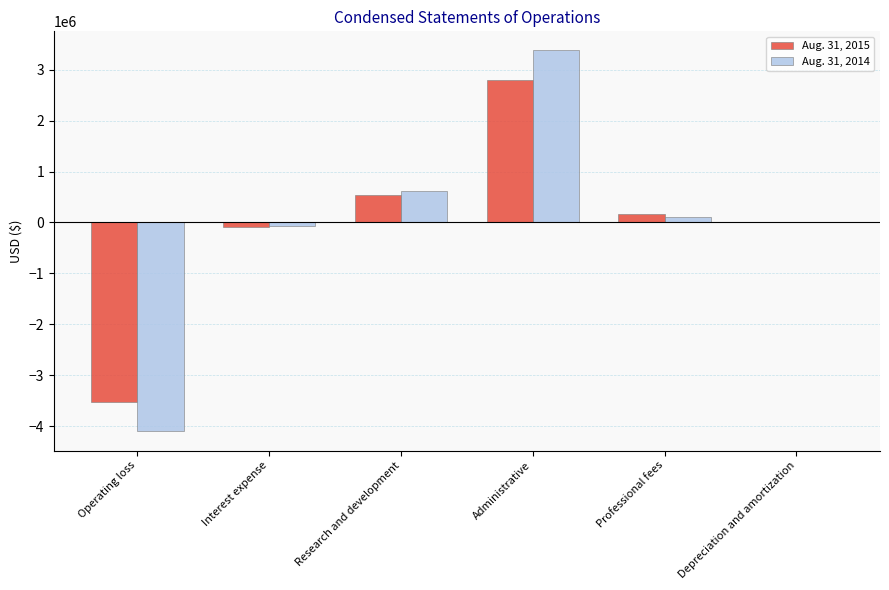

What value does the Aug. 31, 2015 series have at Professional fees, to the nearest 10?

175770